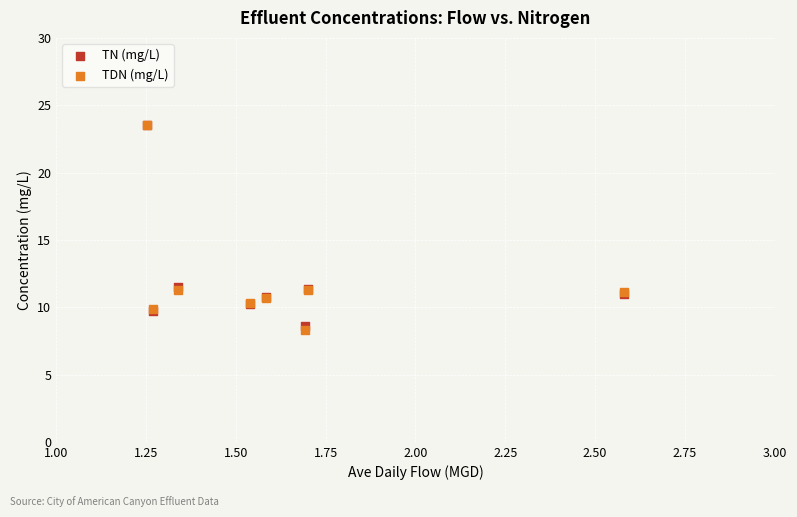

What are all the series names shown in the legend?

TN (mg/L), TDN (mg/L)